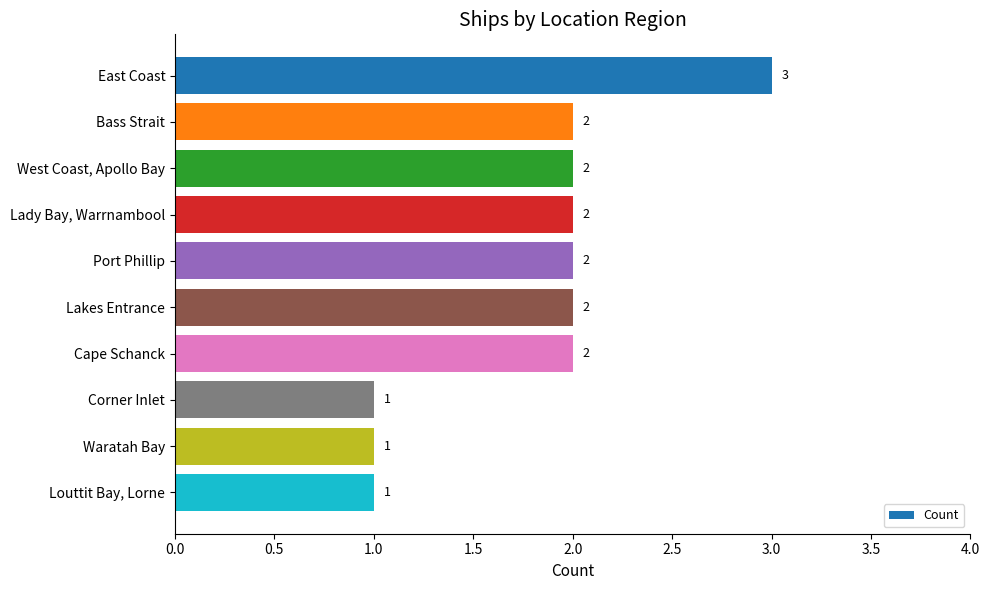

True or false: the data shows 2 at Cape Schanck.

True